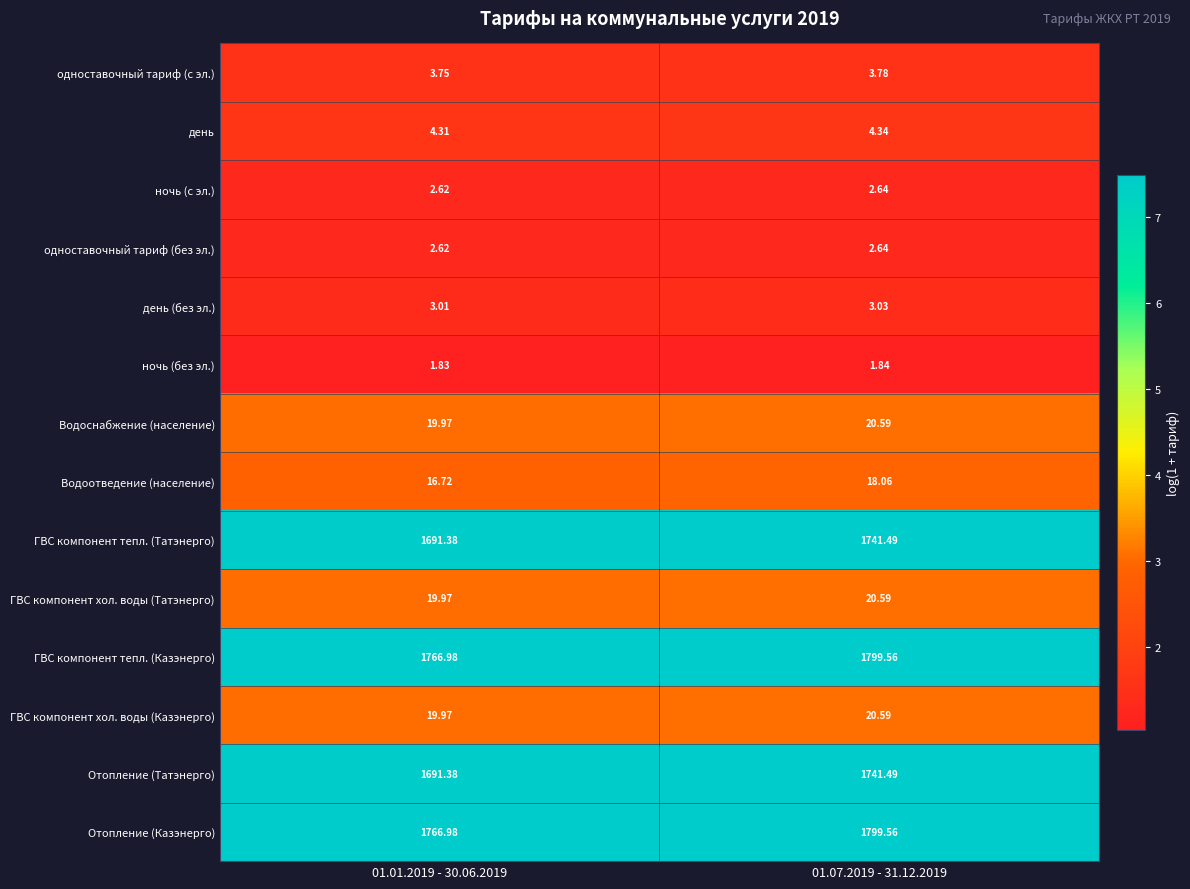

Is the value of Водоотведение (население) at 01.01.2019 - 30.06.2019 greater than the value of одноставочный тариф (без эл.) at 01.01.2019 - 30.06.2019?

Yes